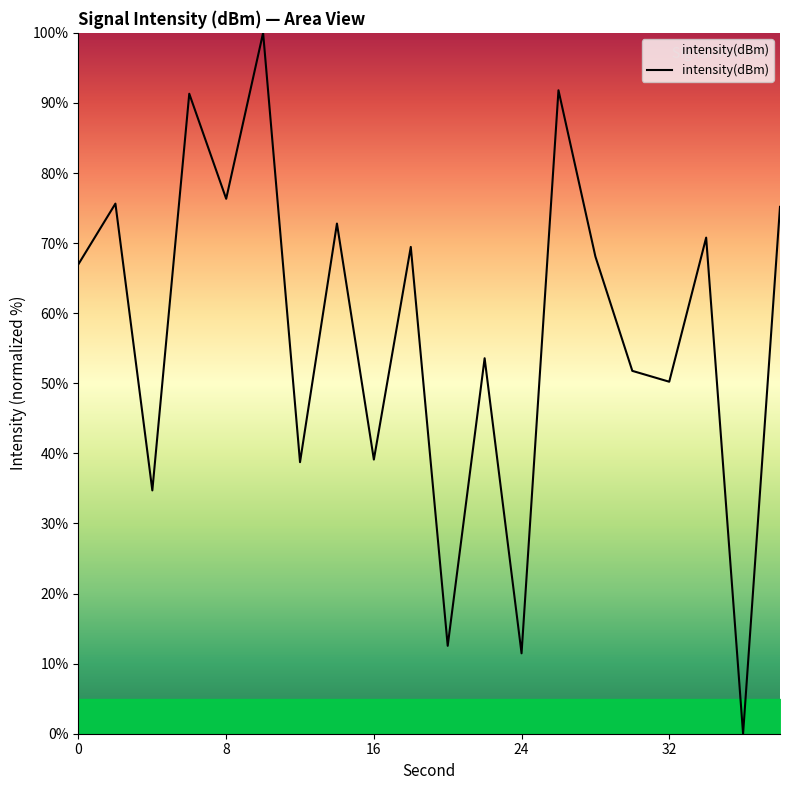

What is the difference between the second highest and second lowest values?

80.3